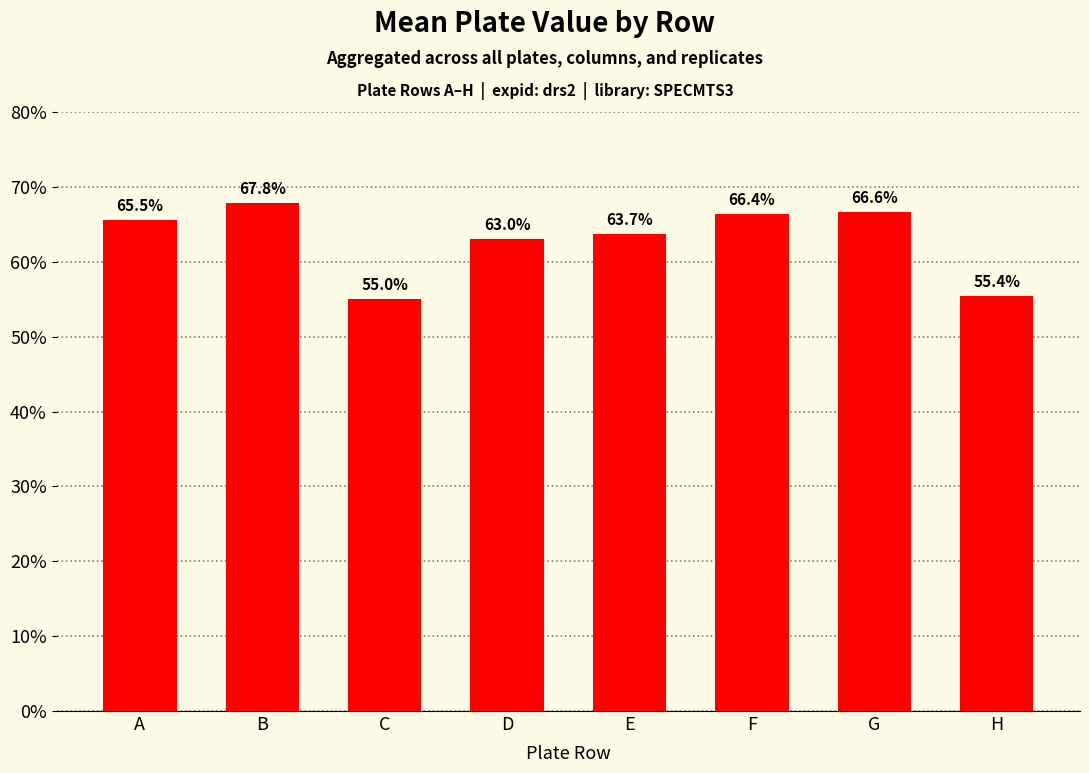

What is the value of the 1st bar from the left?

0.7